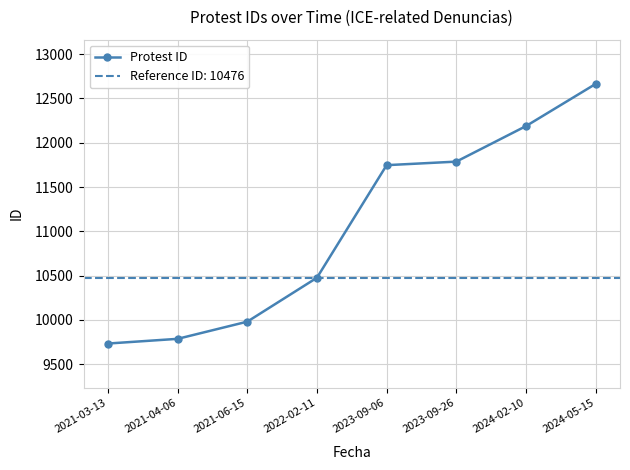

Which label corresponds to the smallest value in the chart?

2021-03-13